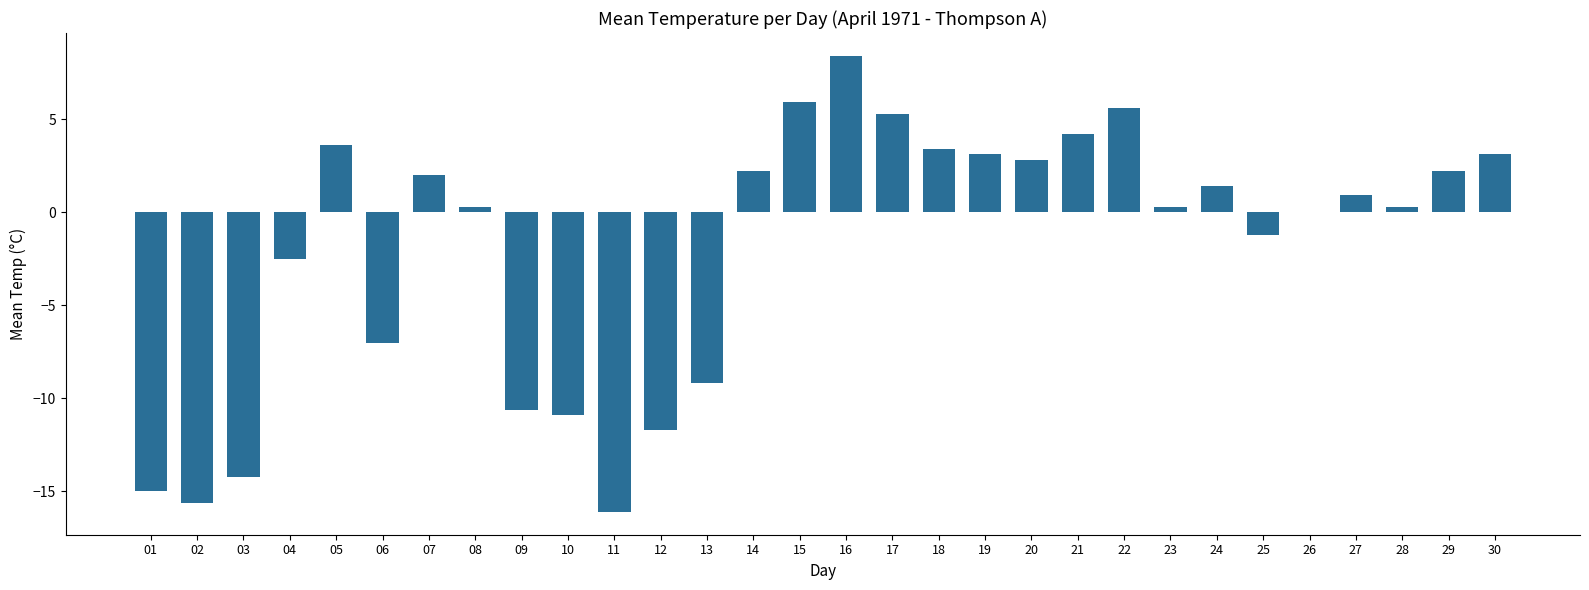

How many categories are shown in the chart?

30